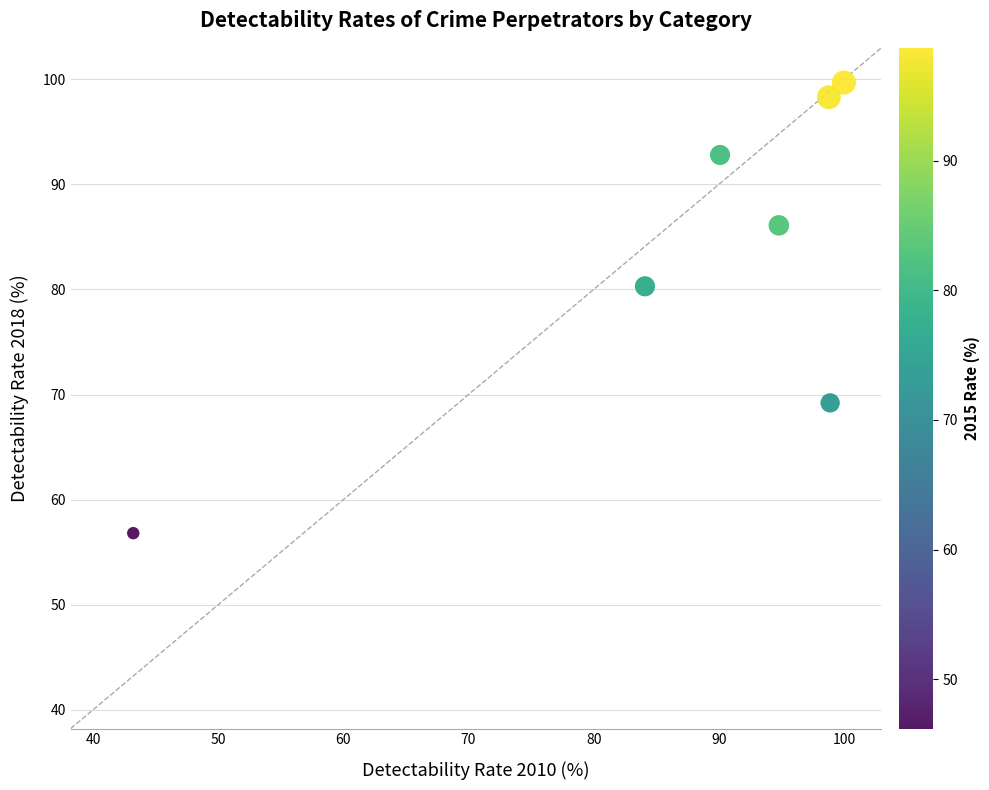

What is the range of X values (max minus min)?

56.8